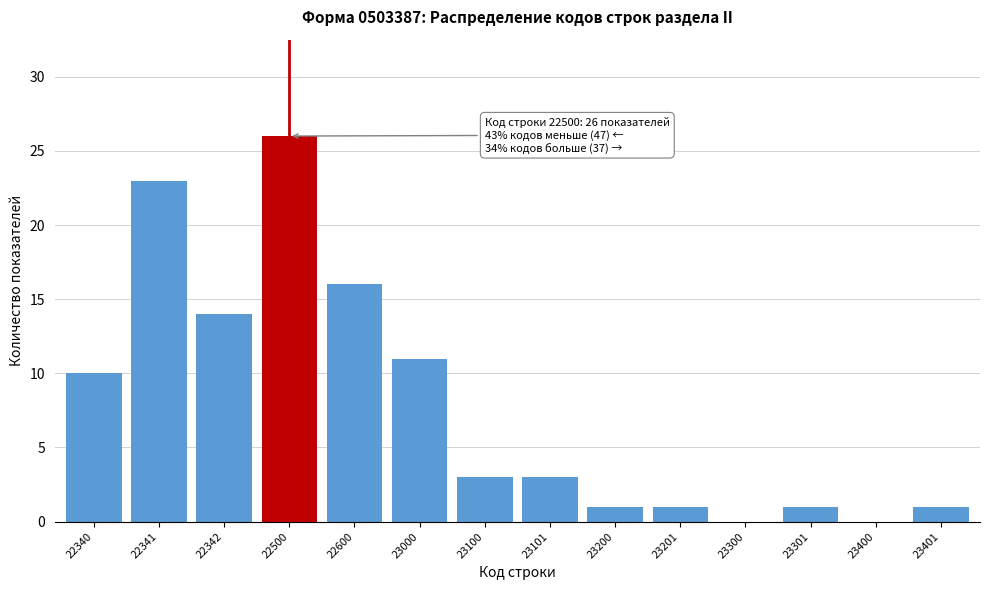

Reading left to right, extract all data points from this chart.

22340=10	22341=23	22342=14	22500=26	22600=16	23000=11	23100=3	23101=3	23200=1	23201=1	23300=0	23301=1	23400=0	23401=1